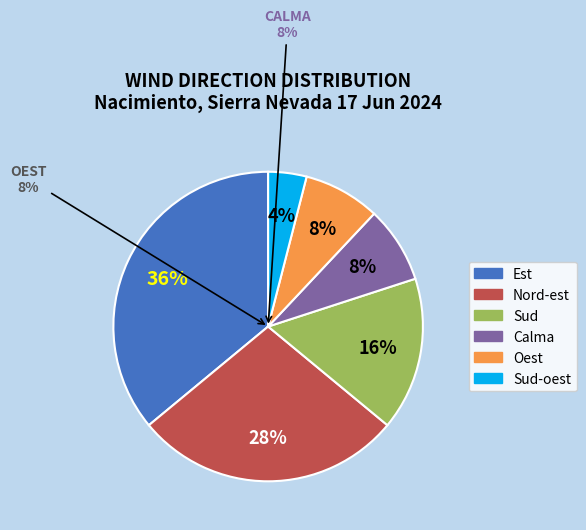

Is it true that Est is 36% of the pie?

True